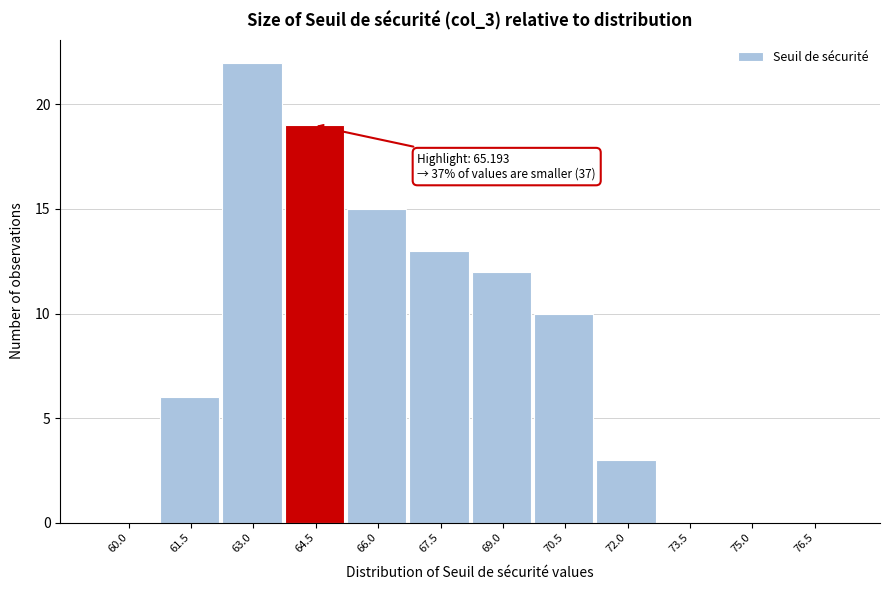

Reading left to right, what are all the values shown in this chart?

60.0=0	61.5=6	63.0=22	64.5=19	66.0=15	67.5=13	69.0=12	70.5=10	72.0=3	73.5=0	75.0=0	76.5=0